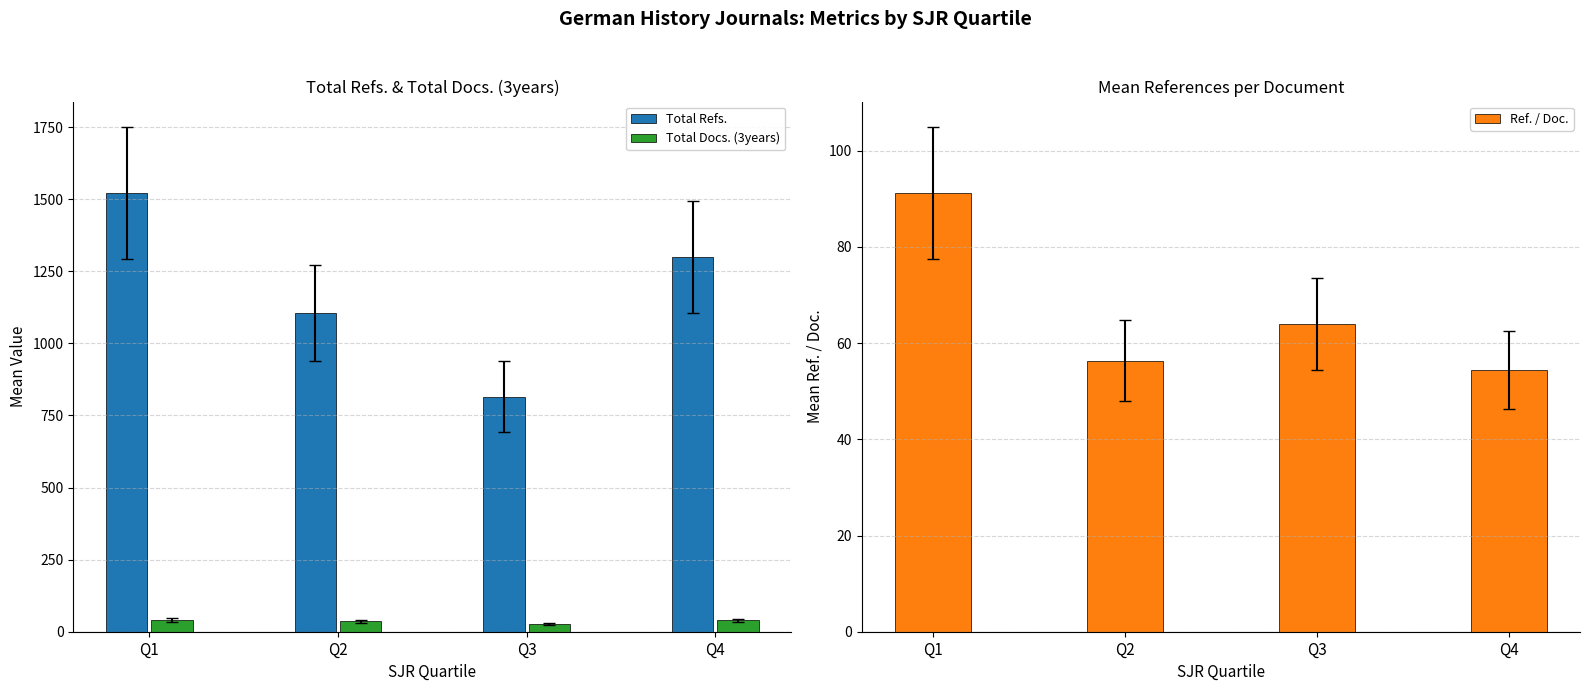

Which series has the largest total across all categories?

Total Refs.